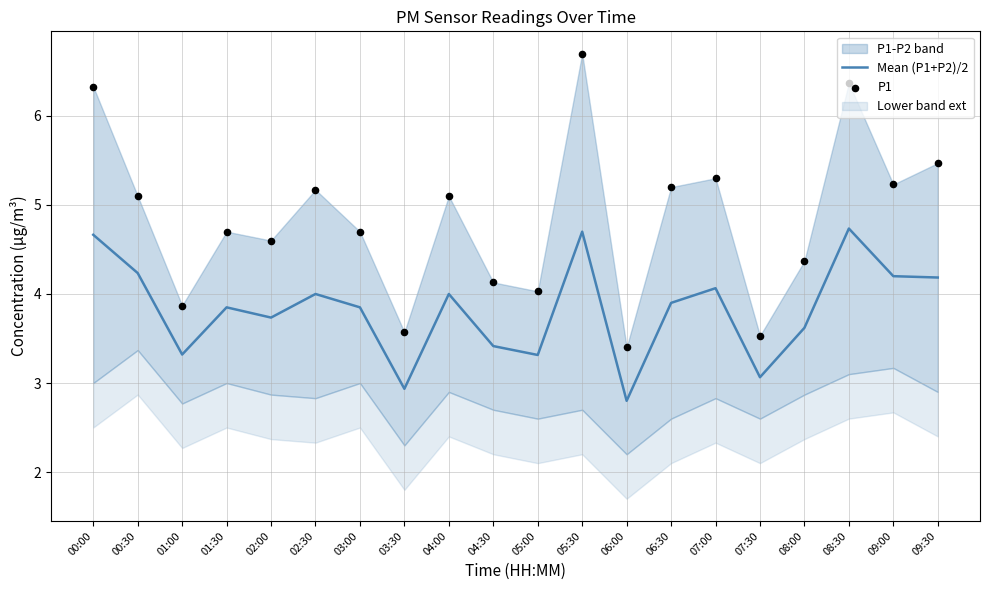

Where does the Mean (P1+P2)/2 series first go above 3?

00:00